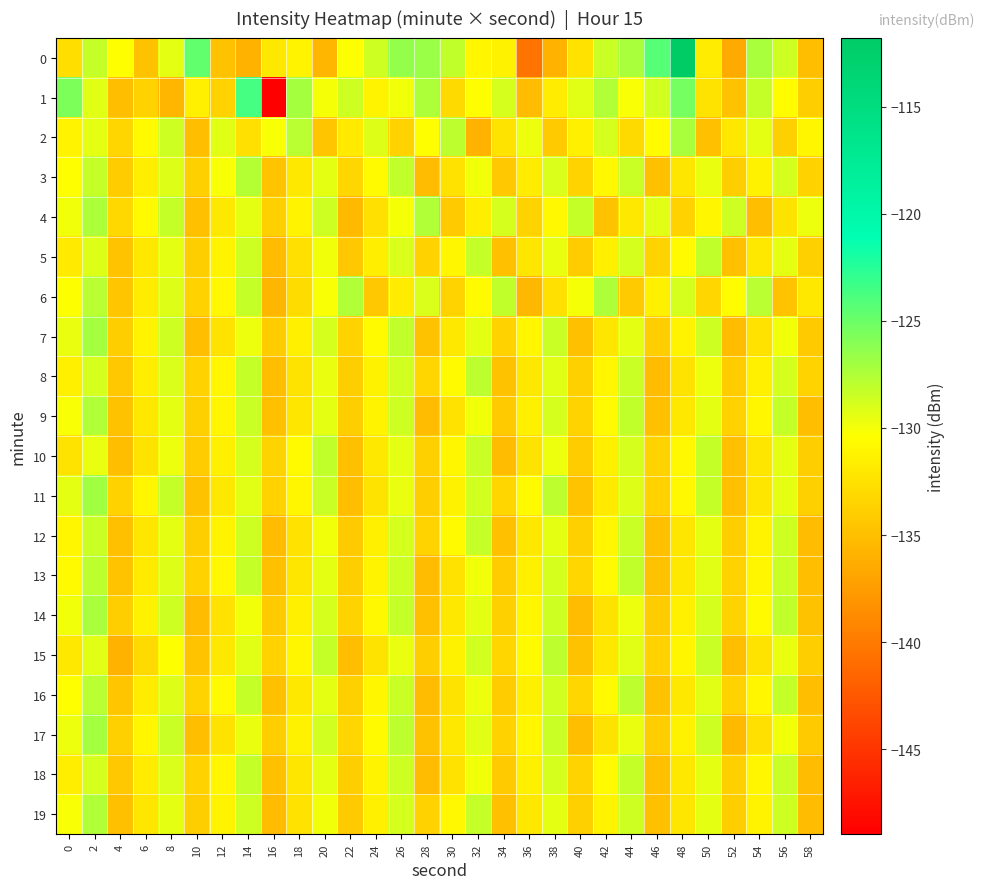

Reading left to right, extract all data points from this chart.

0: 0=-132.8	2=-128.2	4=-130.4	6=-134.9	8=-129.5	10=-124.7	12=-134.9	14=-135.8	16=-132.0	18=-131.2	20=-135.6	22=-130.3	24=-128.6	26=-126.5	28=-126.7	30=-128.2	32=-131.0	34=-131.3	36=-140.4	38=-135.9	40=-132.5	42=-128.4	44=-127.2	46=-124.2	48=-111.8	50=-131.7	52=-136.6	54=-127.3	56=-128.5	58=-135.0
1: 0=-125.6	2=-129.3	4=-135.1	6=-133.7	8=-135.7	10=-131.5	12=-133.6	14=-123.6	16=-149.0	18=-127.2	20=-130.0	22=-128.5	24=-131.2	26=-129.8	28=-127.4	30=-133.1	32=-130.5	34=-128.9	36=-135.2	38=-131.8	40=-129.3	42=-127.6	44=-130.1	46=-128.7	48=-125.3	50=-132.4	52=-134.8	54=-128.2	56=-130.6	58=-133.9
2: 0=-131.2	2=-129.5	4=-133.4	6=-130.8	8=-128.6	10=-135.1	12=-129.3	14=-132.7	16=-130.2	18=-127.8	20=-134.5	22=-131.9	24=-129.1	26=-133.6	28=-130.4	30=-128.0	32=-135.8	34=-132.3	36=-129.7	38=-134.2	40=-131.5	42=-128.9	44=-133.1	46=-130.6	48=-127.3	50=-134.9	52=-132.1	54=-129.4	56=-133.8	58=-131.0
3: 0=-130.5	2=-128.3	4=-134.1	6=-131.6	8=-129.2	10=-133.8	12=-130.1	14=-127.7	16=-134.6	18=-132.0	20=-129.5	22=-133.3	24=-130.8	26=-128.1	28=-135.2	30=-132.5	32=-129.9	34=-134.4	36=-131.7	38=-129.0	40=-133.5	42=-130.9	44=-128.4	46=-135.0	48=-132.2	50=-129.6	52=-134.0	54=-131.3	56=-128.8	58=-133.7
4: 0=-129.8	2=-127.4	4=-133.2	6=-130.7	8=-128.3	10=-134.9	12=-132.1	14=-129.5	16=-133.8	18=-131.2	20=-128.6	22=-135.4	24=-132.7	26=-130.0	28=-127.5	30=-134.2	32=-131.6	34=-128.9	36=-133.5	38=-130.9	40=-128.2	42=-134.8	44=-132.0	46=-129.3	48=-133.7	50=-131.1	52=-128.5	54=-135.1	56=-132.3	58=-129.7
5: 0=-131.9	2=-129.2	4=-134.7	6=-132.0	8=-129.4	10=-133.9	12=-131.2	14=-128.6	16=-135.3	18=-132.6	20=-129.9	22=-134.3	24=-131.6	26=-129.0	28=-133.7	30=-131.0	32=-128.3	34=-135.0	36=-132.2	38=-129.6	40=-134.1	42=-131.4	44=-128.8	46=-133.5	48=-130.8	50=-128.1	52=-134.9	54=-132.1	56=-129.4	58=-133.8
6: 0=-130.3	2=-127.8	4=-134.5	6=-131.8	8=-129.1	10=-133.6	12=-130.9	14=-128.2	16=-135.7	18=-132.9	20=-130.2	22=-127.6	24=-134.4	26=-131.7	28=-129.0	30=-133.5	32=-130.8	34=-128.1	36=-135.5	38=-132.7	40=-130.0	42=-127.4	44=-134.2	46=-131.5	48=-128.8	50=-133.3	52=-130.6	54=-127.9	56=-134.7	58=-132.0
7: 0=-129.6	2=-127.1	4=-133.9	6=-131.2	8=-128.5	10=-135.1	12=-132.4	14=-129.7	16=-134.1	18=-131.4	20=-128.8	22=-133.5	24=-130.8	26=-128.1	28=-134.8	30=-132.1	32=-129.4	34=-133.7	36=-131.1	38=-128.4	40=-135.0	42=-132.2	44=-129.5	46=-133.9	48=-131.2	50=-128.5	52=-135.3	54=-132.5	56=-129.8	58=-134.2
8: 0=-131.5	2=-128.9	4=-134.3	6=-131.6	8=-129.0	10=-133.7	12=-131.0	14=-128.3	16=-135.1	18=-132.3	20=-129.6	22=-134.0	24=-131.3	26=-128.7	28=-133.4	30=-130.7	32=-128.0	34=-134.8	36=-132.0	38=-129.3	40=-133.8	42=-131.1	44=-128.4	46=-135.2	48=-132.4	50=-129.7	52=-134.1	54=-131.4	56=-128.8	58=-133.5
9: 0=-130.1	2=-127.5	4=-134.8	6=-132.1	8=-129.4	10=-133.8	12=-131.1	14=-128.4	16=-135.0	18=-132.2	20=-129.5	22=-133.9	24=-131.2	26=-128.5	28=-135.3	30=-132.5	32=-129.8	34=-134.2	36=-131.5	38=-128.9	40=-133.5	42=-130.8	44=-128.1	46=-134.9	48=-132.1	50=-129.4	52=-133.7	54=-131.0	56=-128.3	58=-135.1
10: 0=-132.3	2=-129.6	4=-135.1	6=-132.4	8=-129.7	10=-134.1	12=-131.4	14=-128.8	16=-133.5	18=-130.8	20=-128.1	22=-134.9	24=-132.1	26=-129.4	28=-133.8	30=-131.1	32=-128.4	34=-135.2	36=-132.4	38=-129.7	40=-134.1	42=-131.5	44=-128.8	46=-133.5	48=-130.9	50=-128.2	52=-135.0	54=-132.2	56=-129.5	58=-133.9
11: 0=-129.4	2=-127.0	4=-133.7	6=-131.0	8=-128.3	10=-134.8	12=-132.0	14=-129.3	16=-133.7	18=-131.0	20=-128.4	22=-135.1	24=-132.3	26=-129.6	28=-134.0	30=-131.3	32=-128.7	34=-133.4	36=-130.7	38=-128.0	40=-134.7	42=-131.9	44=-129.2	46=-133.6	48=-130.9	50=-128.2	52=-134.9	54=-132.2	56=-129.5	58=-133.8
12: 0=-131.1	2=-128.4	4=-135.0	6=-132.2	8=-129.5	10=-133.9	12=-131.2	14=-128.5	16=-135.3	18=-132.5	20=-129.8	22=-134.2	24=-131.5	26=-128.8	28=-133.5	30=-130.8	32=-128.2	34=-134.9	36=-132.1	38=-129.4	40=-133.8	42=-131.1	44=-128.4	46=-135.0	48=-132.2	50=-129.5	52=-133.9	54=-131.2	56=-128.6	58=-135.3
13: 0=-130.7	2=-128.0	4=-134.6	6=-131.9	8=-129.2	10=-133.6	12=-130.9	14=-128.3	16=-135.0	18=-132.2	20=-129.5	22=-133.9	24=-131.2	26=-128.5	28=-135.3	30=-132.5	32=-129.8	34=-134.1	36=-131.4	38=-128.8	40=-133.4	42=-130.8	44=-128.1	46=-134.8	48=-132.0	50=-129.3	52=-133.7	54=-131.0	56=-128.4	58=-135.1
14: 0=-129.9	2=-127.3	4=-134.0	6=-131.3	8=-128.6	10=-135.3	12=-132.5	14=-129.8	16=-134.2	18=-131.5	20=-128.9	22=-133.5	24=-130.9	26=-128.2	28=-134.9	30=-132.1	32=-129.4	34=-133.8	36=-131.1	38=-128.5	40=-135.2	42=-132.4	44=-129.7	46=-134.1	48=-131.4	50=-128.8	52=-133.5	54=-130.8	56=-128.1	58=-134.8
15: 0=-132.0	2=-129.3	4=-135.8	6=-133.0	8=-130.3	10=-134.7	12=-132.0	14=-129.3	16=-133.7	18=-131.0	20=-128.3	22=-135.1	24=-132.3	26=-129.6	28=-134.0	30=-131.3	32=-128.7	34=-133.4	36=-130.7	38=-128.0	40=-134.8	42=-132.0	44=-129.3	46=-133.7	48=-131.0	50=-128.4	52=-135.1	54=-132.3	56=-129.6	58=-134.0
16: 0=-130.4	2=-127.8	4=-134.5	6=-131.8	8=-129.1	10=-133.5	12=-130.8	14=-128.2	16=-134.9	18=-132.1	20=-129.4	22=-133.8	24=-131.1	26=-128.4	28=-135.2	30=-132.4	32=-129.7	34=-134.1	36=-131.4	38=-128.7	40=-133.4	42=-130.7	44=-128.0	46=-134.8	48=-132.0	50=-129.3	52=-133.7	54=-131.0	56=-128.3	58=-135.1
17: 0=-129.7	2=-127.1	4=-133.8	6=-131.1	8=-128.4	10=-135.1	12=-132.3	14=-129.6	16=-134.0	18=-131.3	20=-128.7	22=-133.4	24=-130.7	26=-128.0	28=-134.8	30=-132.0	32=-129.3	34=-133.7	36=-131.0	38=-128.4	40=-135.1	42=-132.3	44=-129.6	46=-134.0	48=-131.3	50=-128.6	52=-135.4	54=-132.6	56=-129.9	58=-134.2
18: 0=-131.6	2=-128.9	4=-134.4	6=-131.7	8=-129.0	10=-133.7	12=-131.0	14=-128.3	16=-135.0	18=-132.2	20=-129.5	22=-133.9	24=-131.2	26=-128.6	28=-135.3	30=-132.5	32=-129.8	34=-134.2	36=-131.5	38=-128.8	40=-133.5	42=-130.8	44=-128.2	46=-134.9	48=-132.1	50=-129.4	52=-133.8	54=-131.1	56=-128.4	58=-135.2
19: 0=-130.2	2=-127.6	4=-134.9	6=-132.2	8=-129.5	10=-133.9	12=-131.2	14=-128.5	16=-135.3	18=-132.5	20=-129.8	22=-134.2	24=-131.5	26=-128.9	28=-133.6	30=-130.9	32=-128.2	34=-134.9	36=-132.1	38=-129.4	40=-133.8	42=-131.2	44=-128.5	46=-135.0	48=-132.2	50=-129.5	52=-133.9	54=-131.2	56=-128.5	58=-135.3